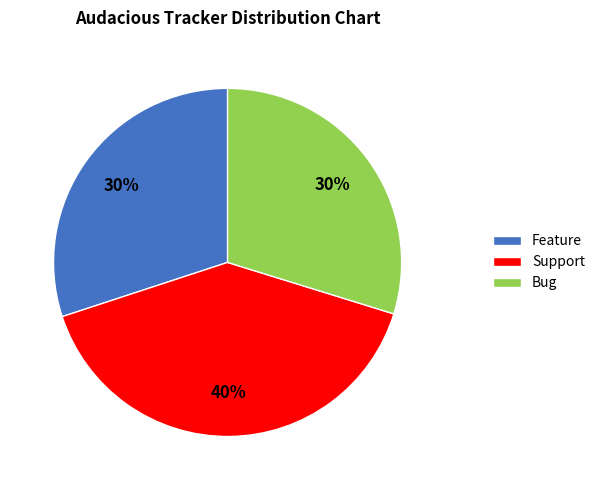

Does Feature account for over 50% of the chart?

No